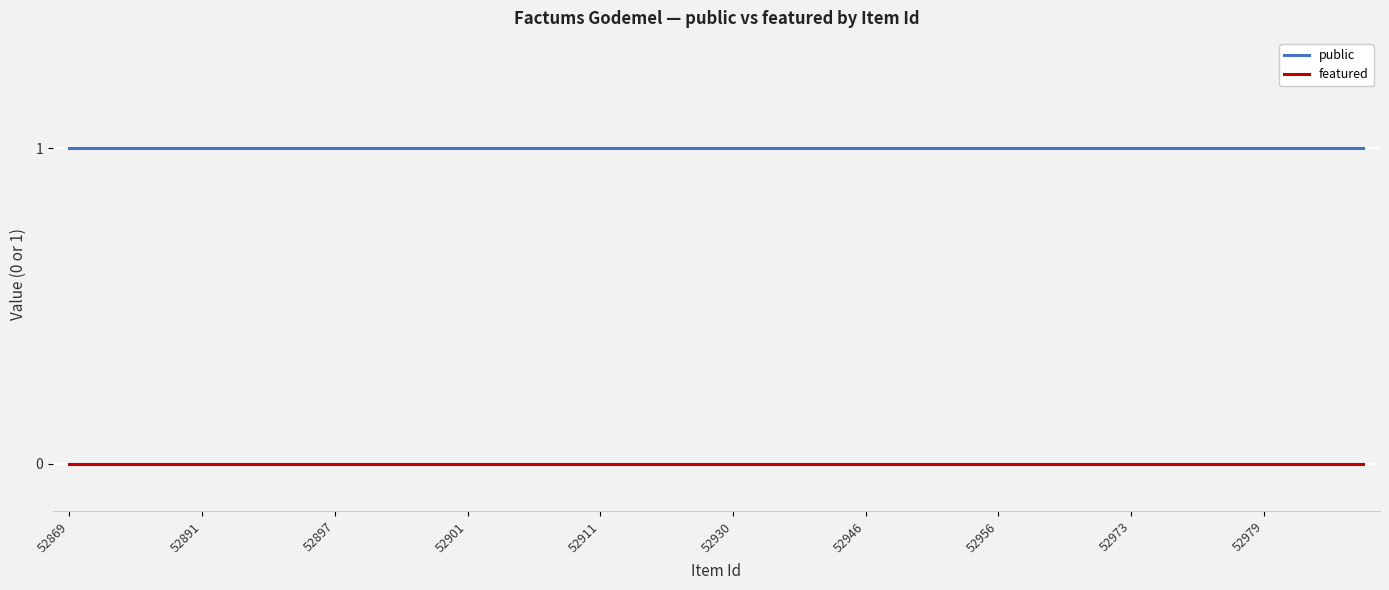

Which series has the largest total across all categories?

public